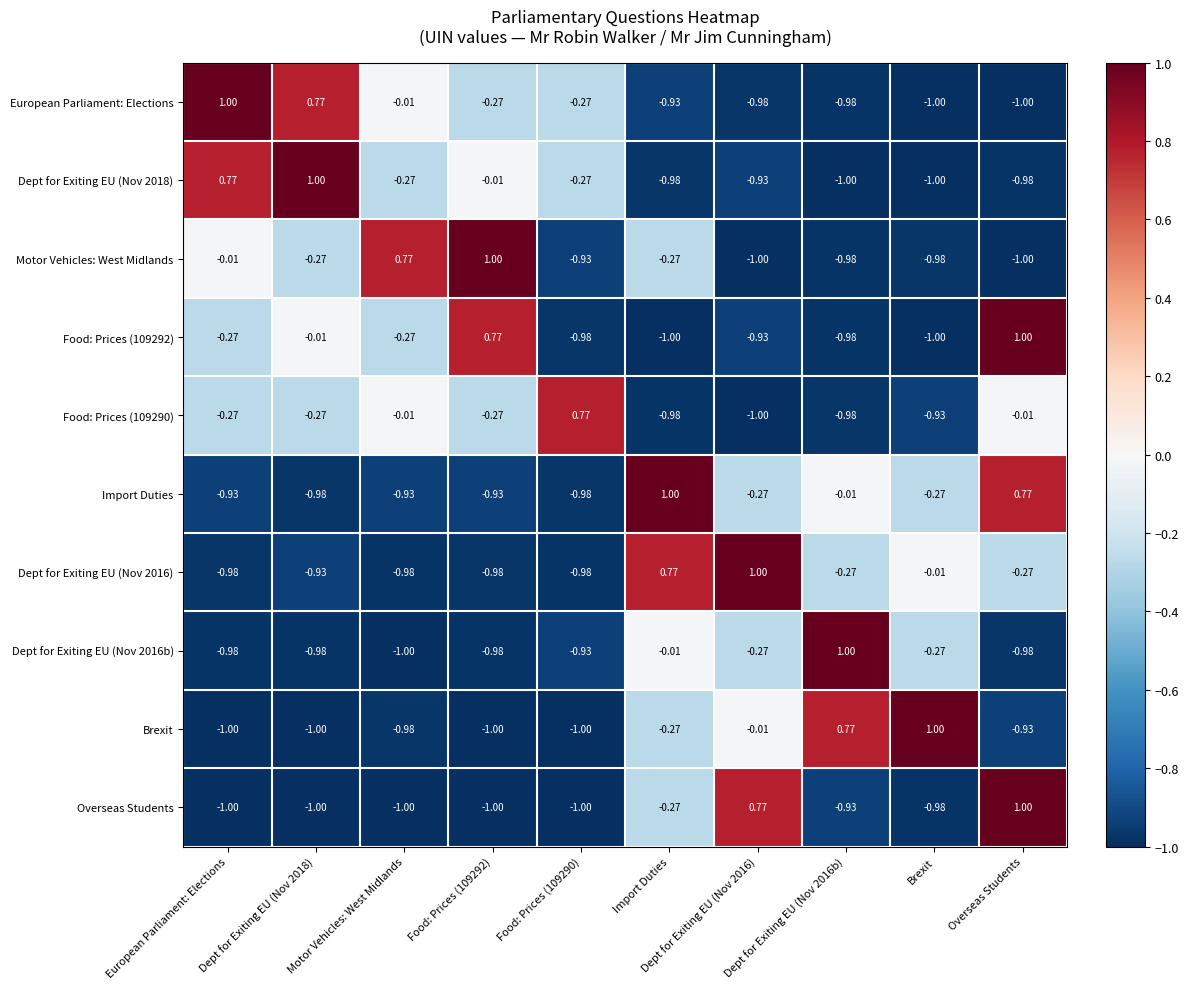

At which category is the sum across all series the highest?

Overseas Students